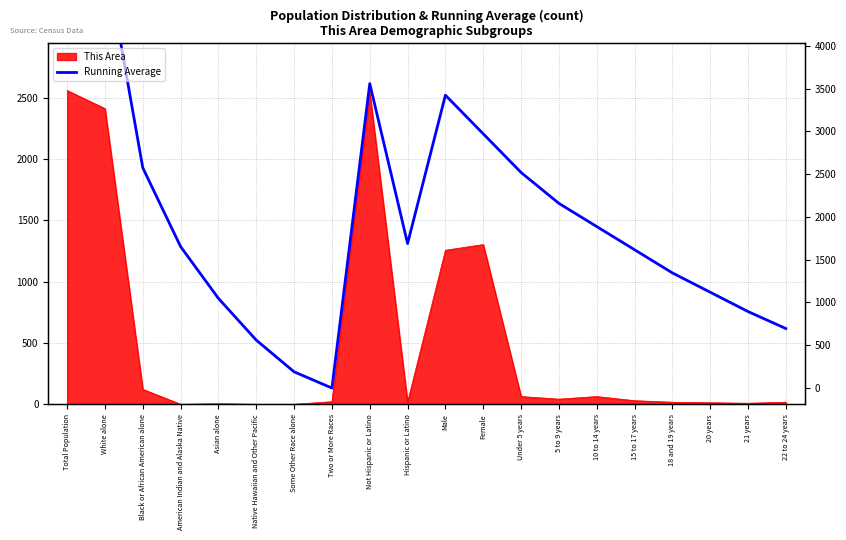

At which category does the data reach its first local peak?

Not Hispanic or Latino